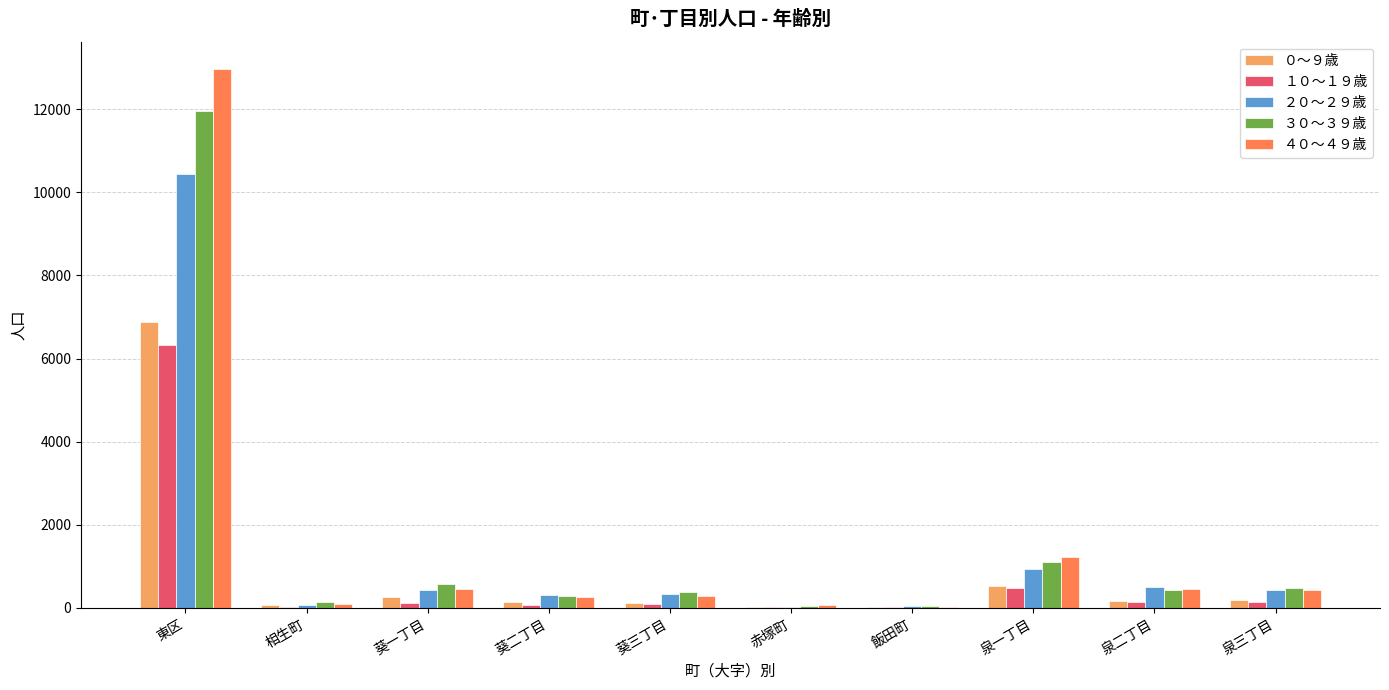

What is the spread (max minus min) of values at 葵一丁目?

457